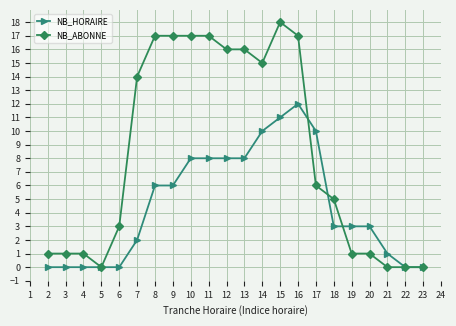

Rank the series at 14 from lowest to highest value.

NB_HORAIRE, NB_ABONNE